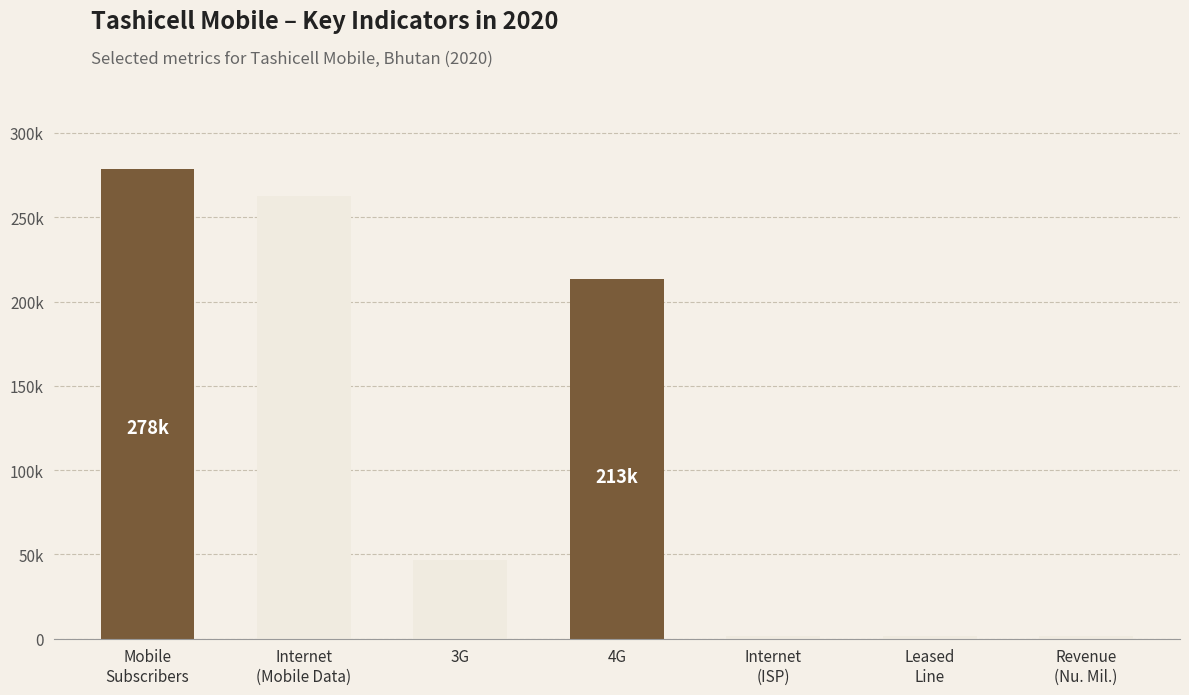

Reading left to right, list all the values displayed in this chart.

278341	262407	46533	213477	1477	1477	1823